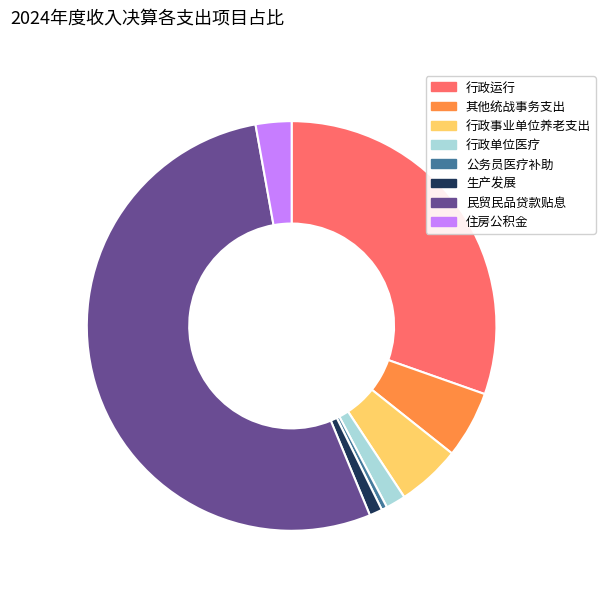

Which slice represents more than half of the pie?

民贸民品贷款贴息